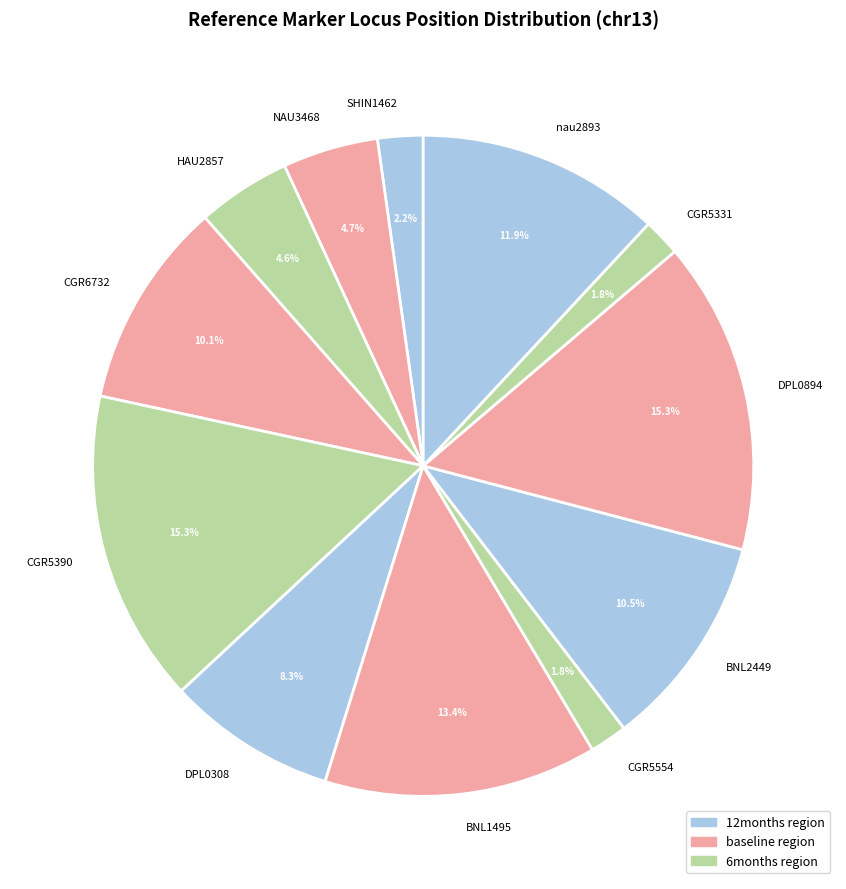

Do nau2893 and BNL1495 together represent more than half of the pie?

No